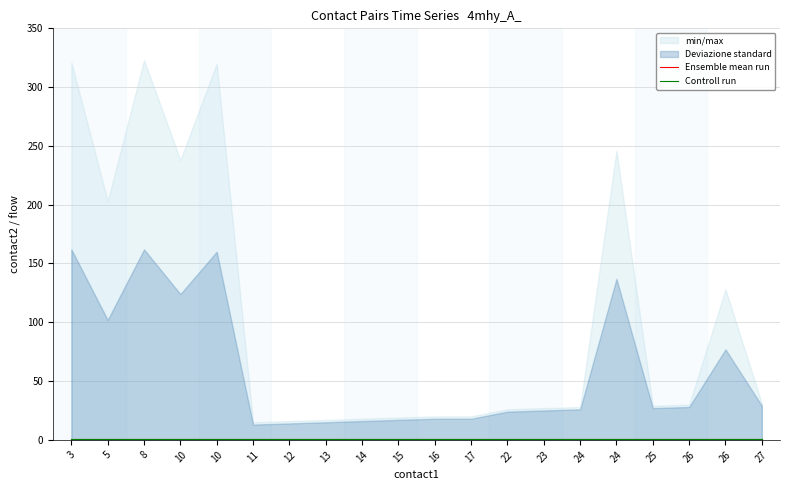

Reading left to right, extract all data points from this chart.

min/max: 321	203	323	238	320	15	16	17	18	19	20	20	26	27	28	246	29	30	128	31
Deviazione standard: 162	102	162	124	160	13	14	15	16	17	18	18	24	25	26	137	27	28	77	29
Ensemble mean run: 1	1	1	1	1	1	1	1	1	1	1	1	1	1	1	1	1	1	1	1
Controll run: 1	1	1	1	1	1	1	1	1	1	1	1	1	1	1	1	1	1	1	1